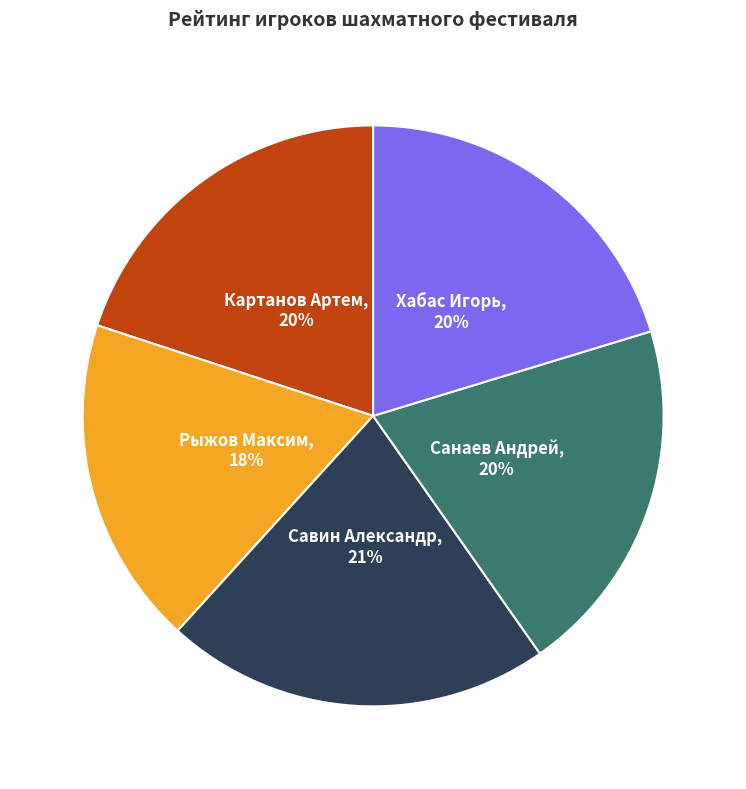

Do Картанов Артем and Санаев Андрей together represent more than half of the pie?

No